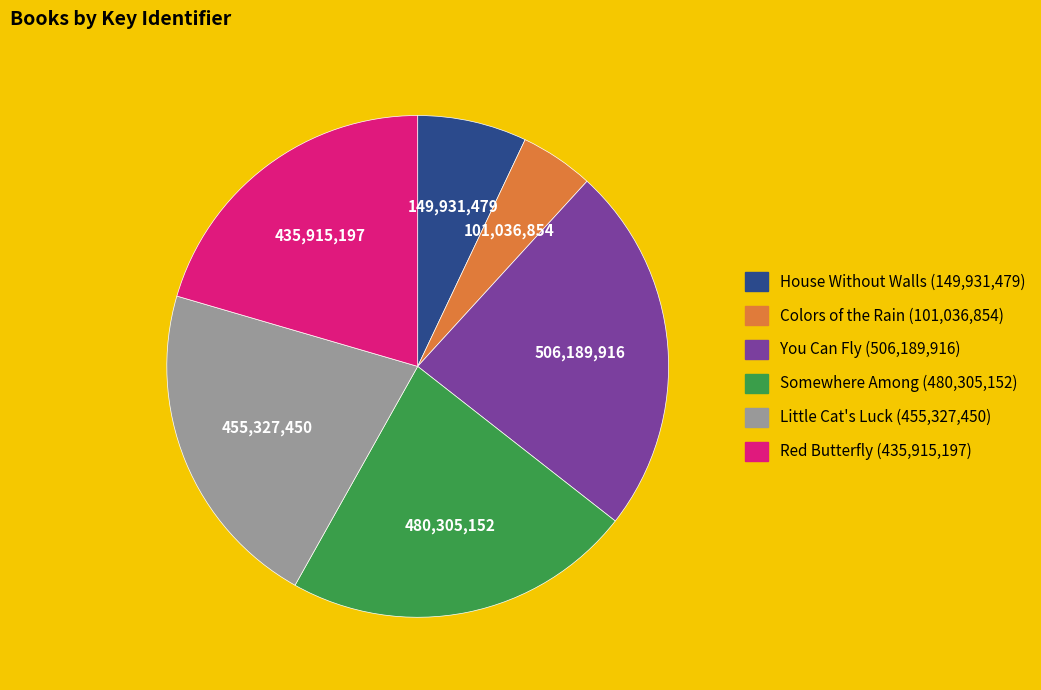

How many segments does this pie chart have?

6